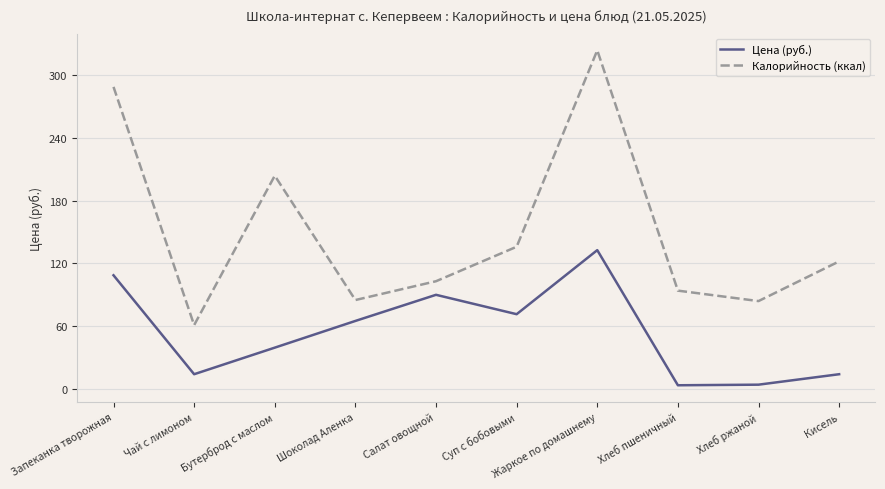

What are all the series names shown in the legend?

Цена (руб.), Калорийность (ккал)